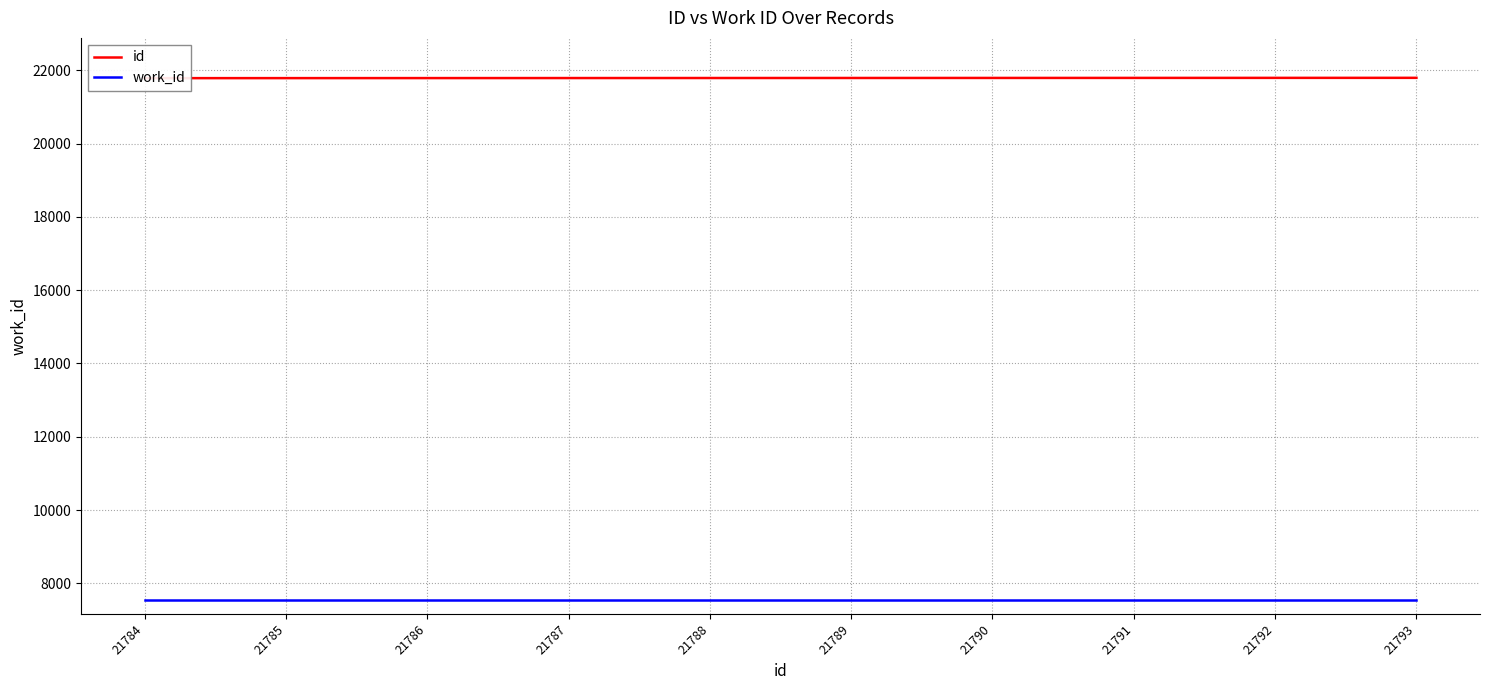

Count the number of data series in this chart.

2